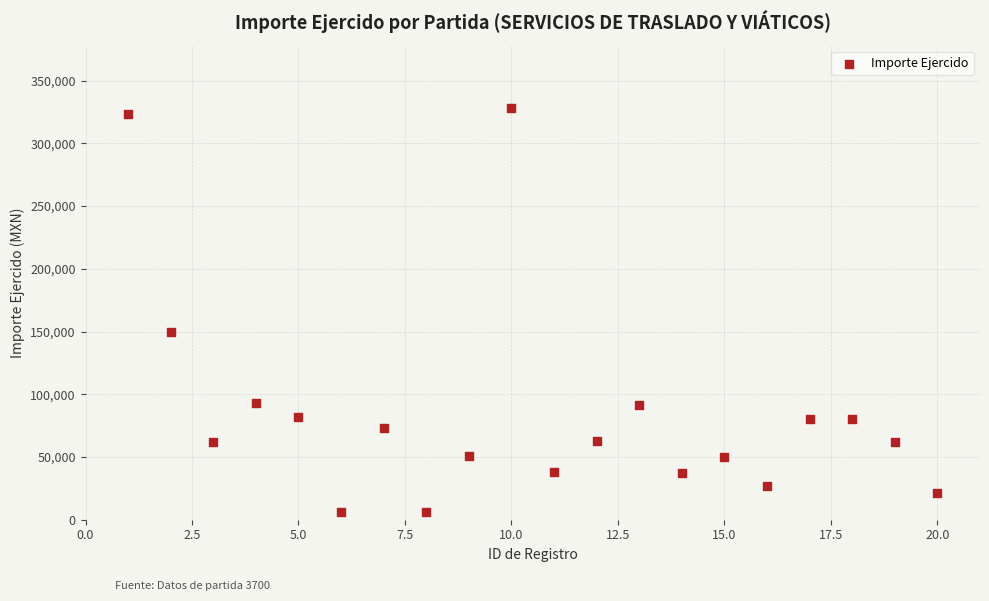

What is the range of Y values (max minus min)?

322590